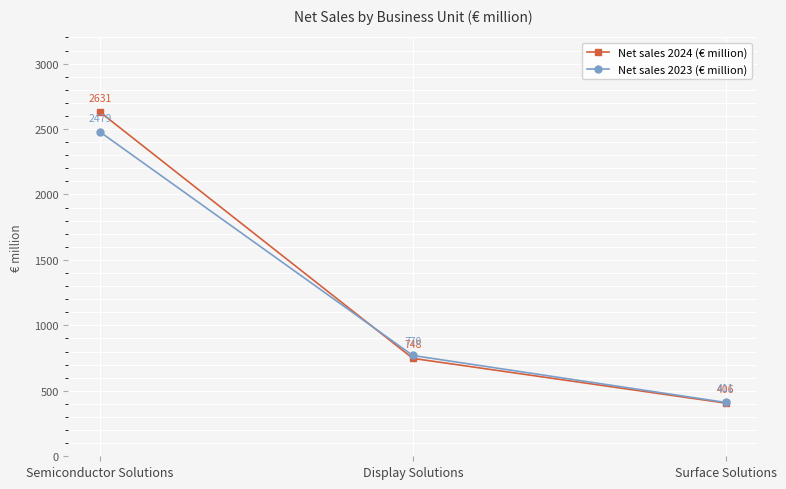

Does the chart have visible grid lines?

Yes